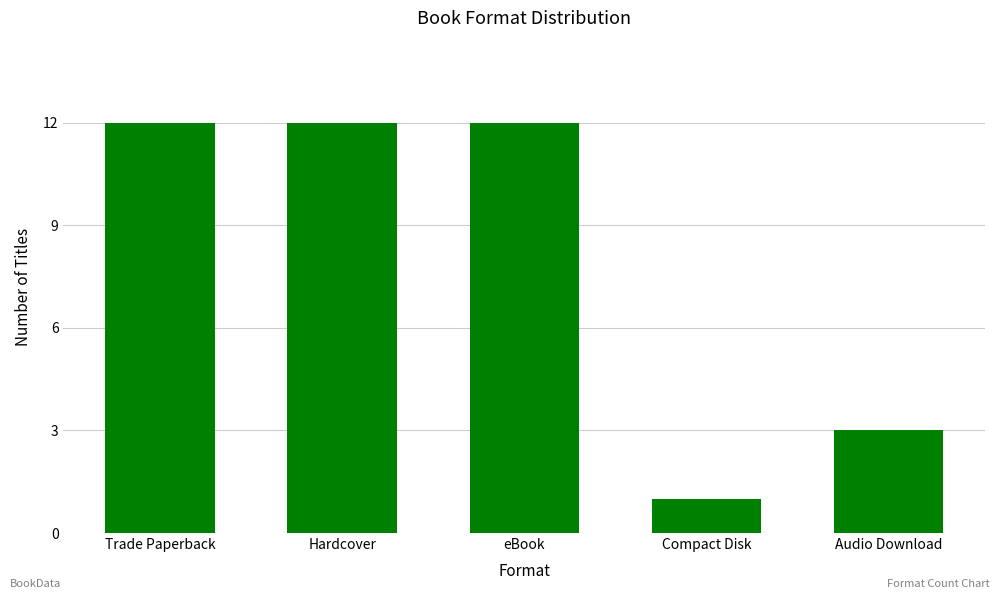

Does the chart contain stacked bars?

No